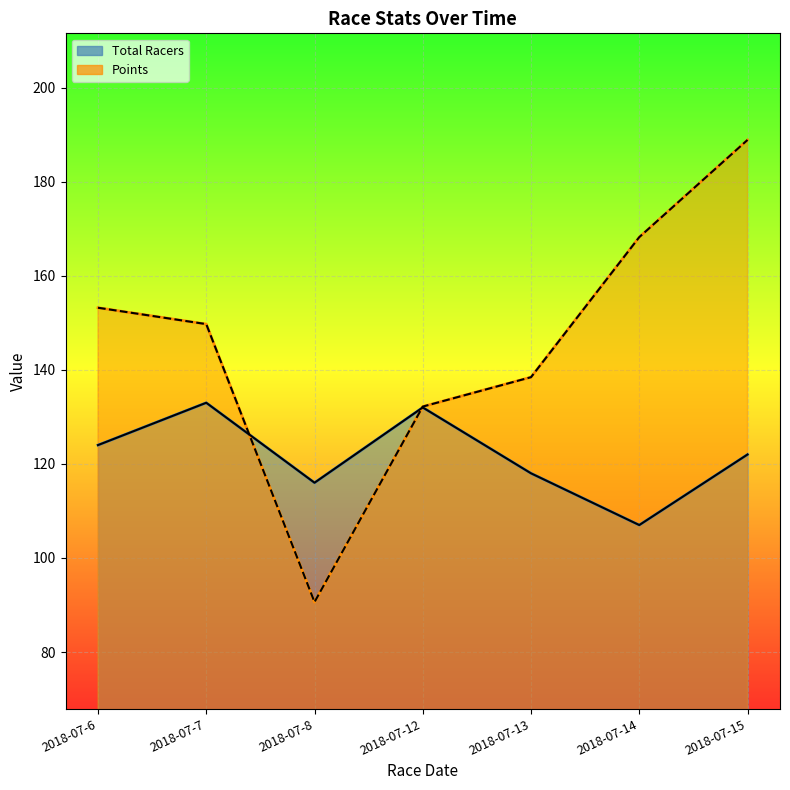

Where is Points (line) nearest to the value 139?

2018-07-13